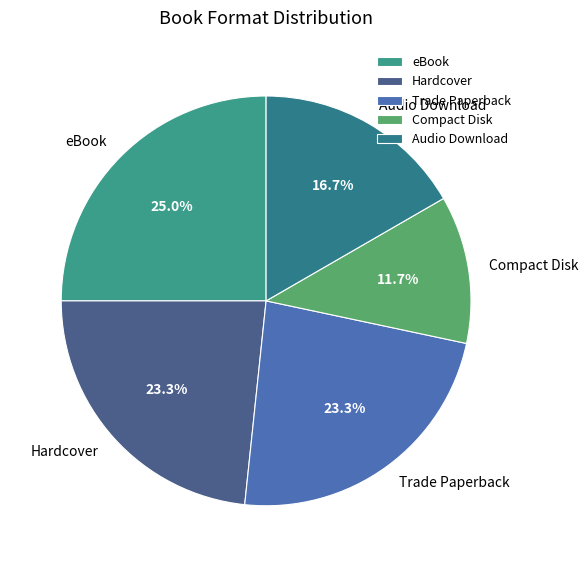

To the nearest percent, what is the average slice percentage?

20%